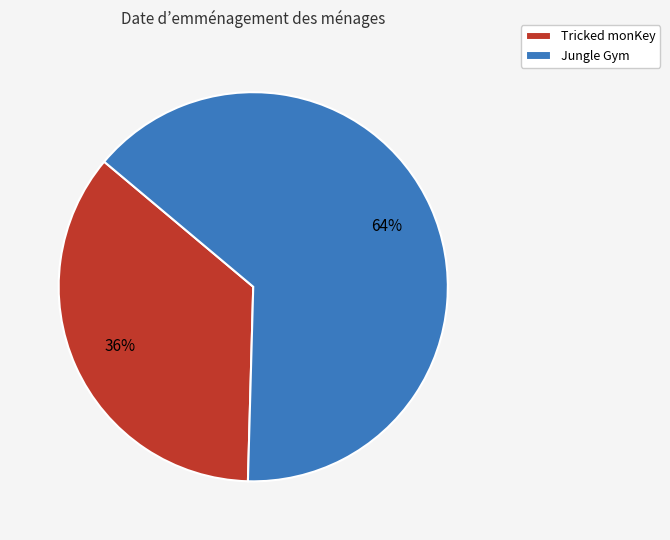

Which slice is the largest?

Jungle Gym